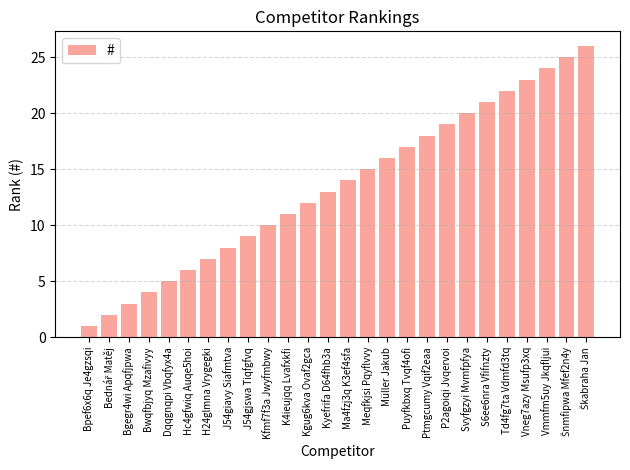

Reading right to left, list all the values displayed in this chart.

26	25	24	23	22	21	20	19	18	17	16	15	14	13	12	11	10	9	8	7	6	5	4	3	2	1